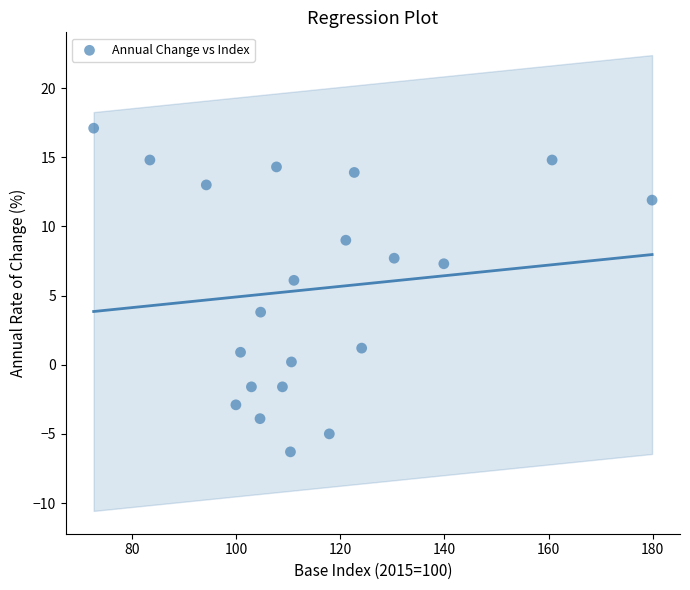

What is the range of X values (max minus min)?

107.2